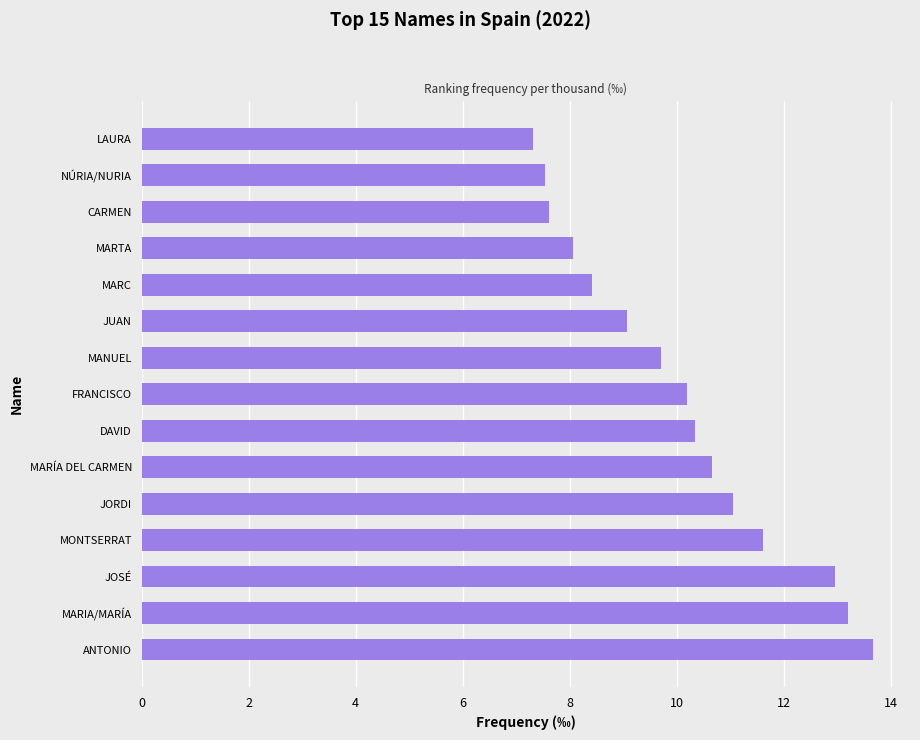

True or false: the data shows 13.0 at JUAN.

False